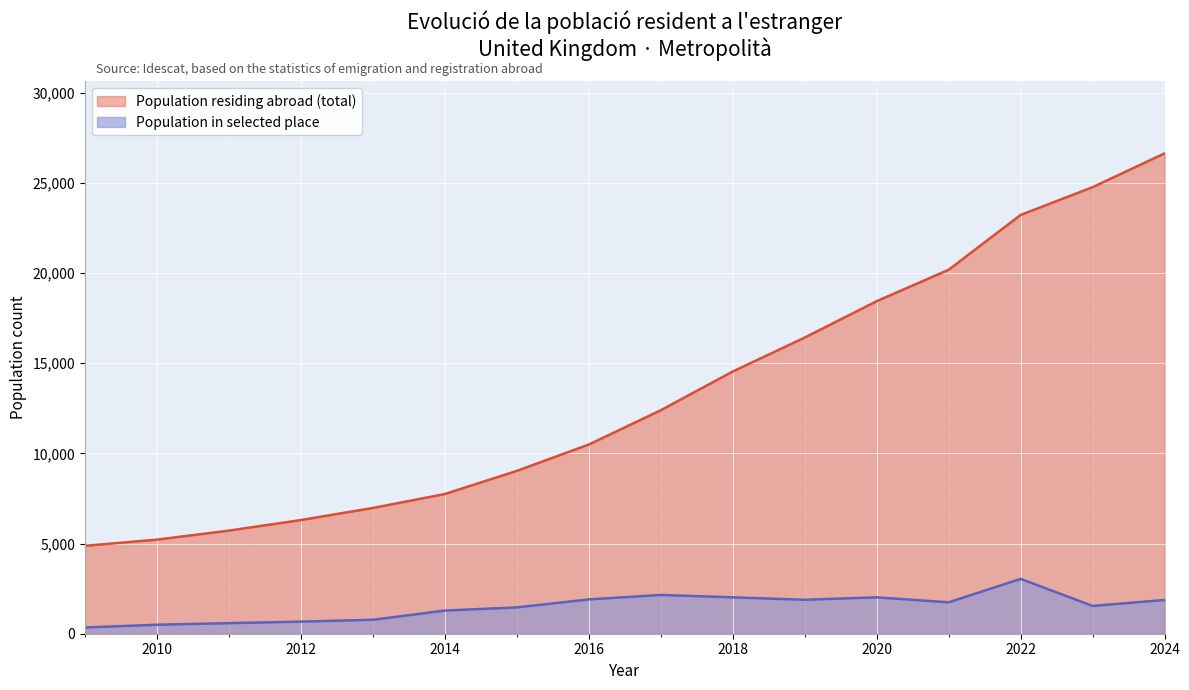

The value of Population residing abroad (total) at 2021 is 20174. True or false?

True